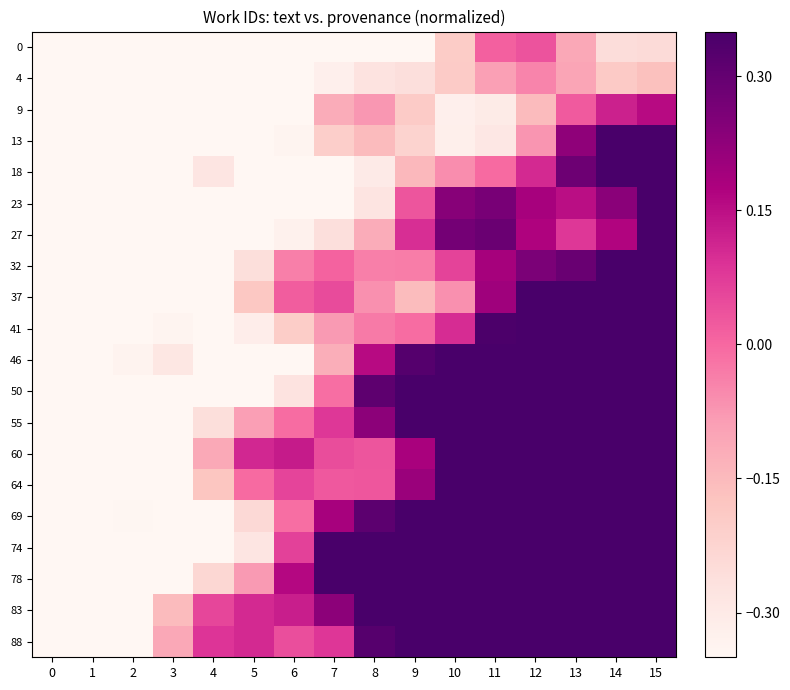

Reading right to left, transcribe all the data shown in this chart.

0: 15=-0.2	14=-0.3	13=-0.1	12=0.0	11=0.0	10=-0.2	9=-0.5	8=-0.6	7=-0.6	6=-0.5	5=-0.5	4=-0.6	3=-0.7	2=-0.6	1=-0.6	0=-0.7
4: 15=-0.2	14=-0.2	13=-0.1	12=-0.0	11=-0.1	10=-0.2	9=-0.3	8=-0.3	7=-0.3	6=-0.5	5=-0.7	4=-0.8	3=-0.8	2=-0.6	1=-0.5	0=-0.6
9: 15=0.2	14=0.1	13=0.0	12=-0.2	11=-0.3	10=-0.3	9=-0.2	8=-0.1	7=-0.1	6=-0.4	5=-0.6	4=-0.8	3=-0.8	2=-0.7	1=-0.7	0=-0.8
13: 15=0.4	14=0.4	13=0.2	12=-0.1	11=-0.3	10=-0.3	9=-0.2	8=-0.2	7=-0.2	6=-0.3	5=-0.4	4=-0.5	3=-0.6	2=-0.7	1=-0.9	0=-1.0
18: 15=0.4	14=0.4	13=0.3	12=0.1	11=-0.0	10=-0.1	9=-0.1	8=-0.3	7=-0.4	6=-0.5	5=-0.4	4=-0.3	3=-0.3	2=-0.6	1=-0.9	0=-1.1
23: 15=0.4	14=0.2	13=0.2	12=0.2	11=0.3	10=0.2	9=0.0	8=-0.3	7=-0.5	6=-0.5	5=-0.4	4=-0.4	3=-0.4	2=-0.6	1=-0.7	0=-0.8
27: 15=0.4	14=0.2	13=0.1	12=0.2	11=0.3	10=0.3	9=0.1	8=-0.1	7=-0.3	6=-0.3	5=-0.4	4=-0.5	3=-0.7	2=-0.7	1=-0.7	0=-0.6
32: 15=0.6	14=0.4	13=0.3	12=0.3	11=0.2	10=0.1	9=-0.0	8=-0.0	7=0.0	6=-0.0	5=-0.3	4=-0.6	3=-0.8	2=-0.8	1=-0.7	0=-0.6
37: 15=0.7	14=0.7	13=0.6	12=0.5	11=0.2	10=-0.1	9=-0.2	8=-0.1	7=0.0	6=0.0	5=-0.2	4=-0.4	3=-0.6	2=-0.7	1=-0.7	0=-0.9
41: 15=0.7	14=0.8	13=0.8	12=0.6	11=0.3	10=0.1	9=-0.0	8=-0.0	7=-0.1	6=-0.2	5=-0.3	4=-0.4	3=-0.3	2=-0.4	1=-0.6	0=-1.0
46: 15=0.7	14=0.8	13=0.7	12=0.5	11=0.4	10=0.4	9=0.3	8=0.2	7=-0.1	6=-0.4	5=-0.5	4=-0.4	3=-0.3	2=-0.3	1=-0.6	0=-0.9
50: 15=1.0	14=0.8	13=0.5	12=0.4	11=0.4	10=0.5	9=0.5	8=0.3	7=-0.0	6=-0.3	5=-0.4	4=-0.4	3=-0.4	2=-0.6	1=-0.7	0=-0.8
55: 15=1.3	14=0.9	13=0.6	12=0.4	11=0.4	10=0.4	9=0.4	8=0.2	7=0.1	6=-0.0	5=-0.1	4=-0.3	3=-0.5	2=-0.8	1=-0.9	0=-0.8
60: 15=1.2	14=1.0	13=0.9	12=0.8	11=0.6	10=0.4	9=0.2	8=0.0	7=0.0	6=0.1	5=0.1	4=-0.1	3=-0.5	2=-0.7	1=-0.9	0=-0.9
64: 15=1.1	14=1.0	13=1.0	12=1.1	11=0.9	10=0.5	9=0.2	8=0.0	7=0.0	6=0.1	5=-0.0	4=-0.2	3=-0.4	2=-0.5	1=-0.6	0=-0.8
69: 15=1.0	14=1.0	13=1.0	12=1.0	11=0.9	10=0.6	9=0.4	8=0.3	7=0.2	6=-0.0	5=-0.2	4=-0.4	3=-0.4	2=-0.3	1=-0.4	0=-0.6
74: 15=1.3	14=1.2	13=1.1	12=0.9	11=0.7	10=0.6	9=0.6	8=0.6	7=0.4	6=0.1	5=-0.3	4=-0.5	3=-0.5	2=-0.4	1=-0.5	0=-0.7
78: 15=1.6	14=1.5	13=1.2	12=0.8	11=0.6	10=0.6	9=0.6	8=0.6	7=0.4	6=0.2	5=-0.1	4=-0.2	3=-0.4	2=-0.5	1=-0.8	0=-0.9
83: 15=1.8	14=1.6	13=1.3	12=1.0	11=0.8	10=0.7	9=0.6	8=0.4	7=0.2	6=0.1	5=0.1	4=0.1	3=-0.2	2=-0.5	1=-0.9	0=-1.0
88: 15=1.7	14=1.5	13=1.3	12=1.2	11=1.2	10=1.0	9=0.7	8=0.3	7=0.1	6=0.0	5=0.1	4=0.1	3=-0.1	2=-0.4	1=-0.7	0=-0.9